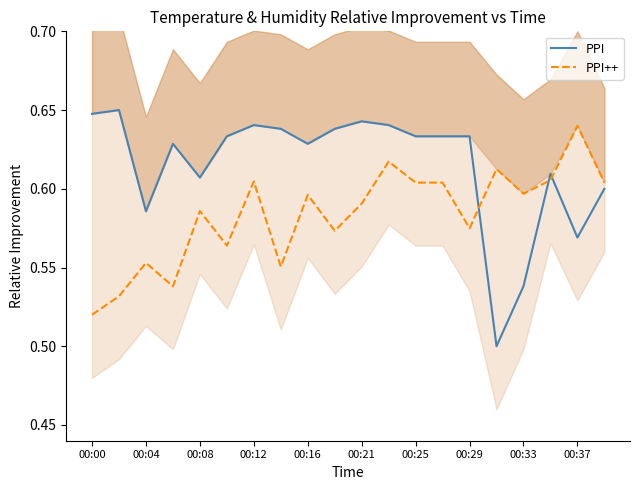

Is the value of PPI at 00:33 greater than the value of PPI++ at 00:08?

No